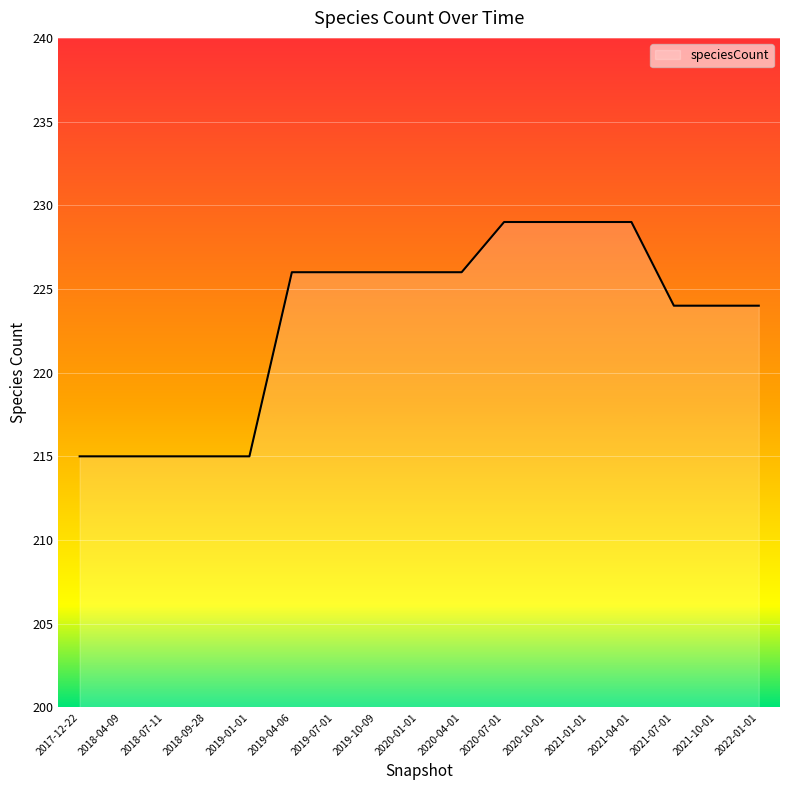

What is the sum of the values at 2020-01-01 and 2019-04-06?

452